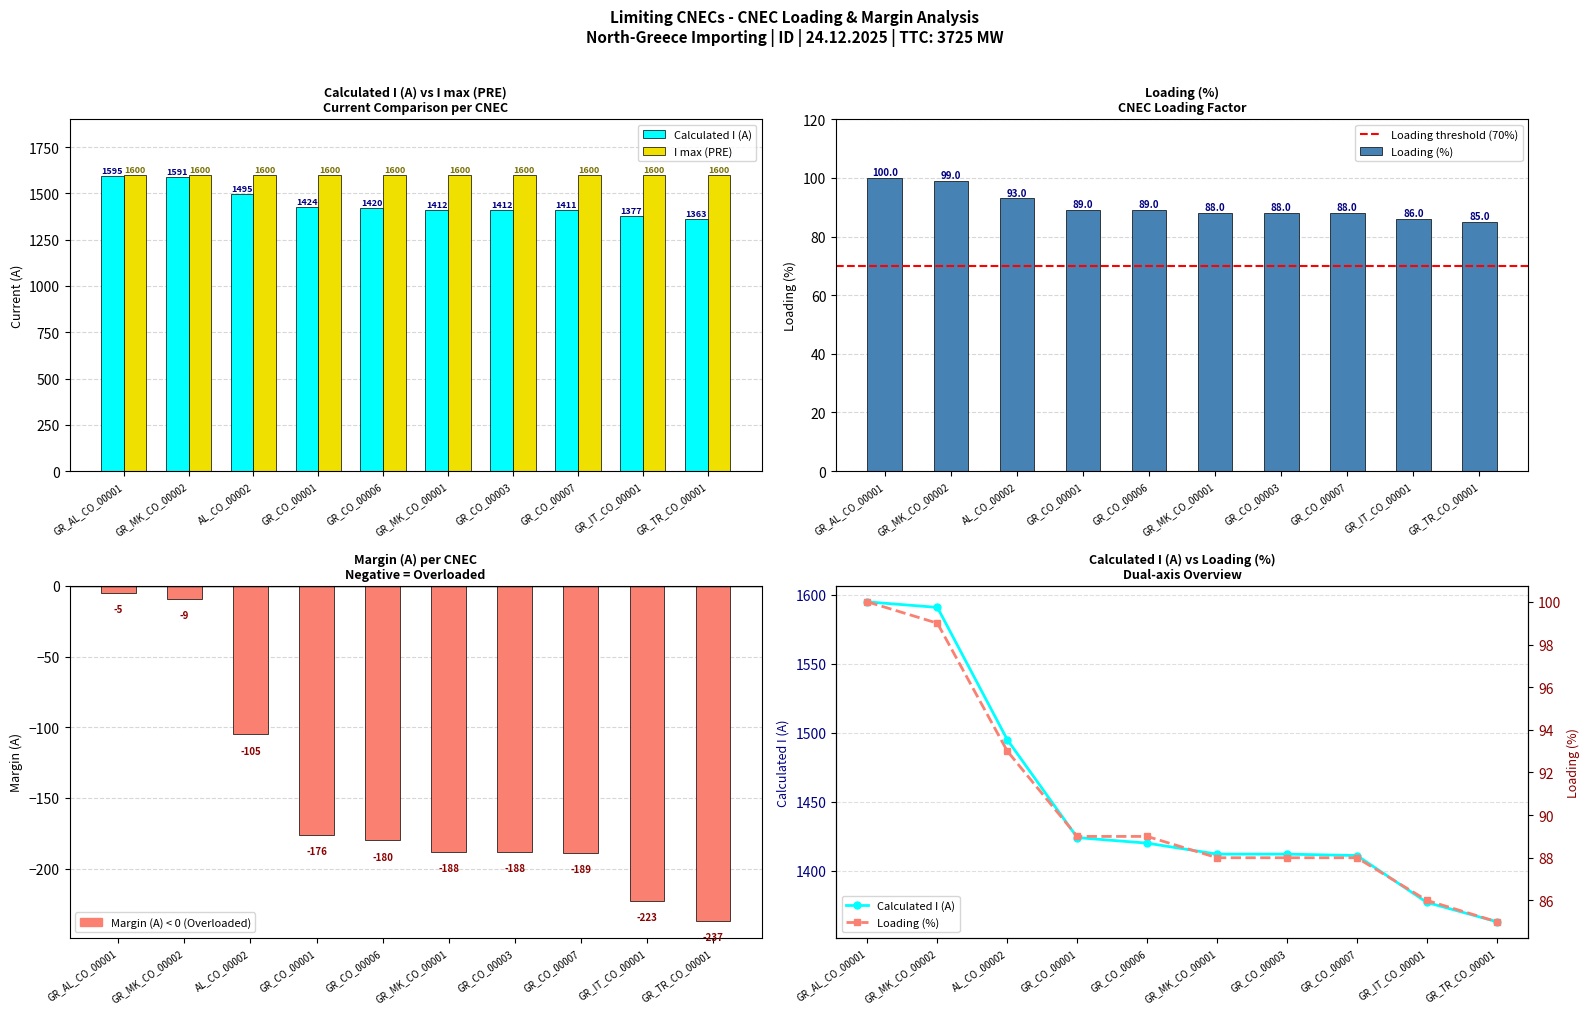

Reading left to right, what are all the values shown in this chart?

Calculated I (A): GR_AL_CO_00001=1595	GR_MK_CO_00002=1591	AL_CO_00002=1495	GR_CO_00001=1424	GR_CO_00006=1420	GR_MK_CO_00001=1412	GR_CO_00003=1412	GR_CO_00007=1411	GR_IT_CO_00001=1377	GR_TR_CO_00001=1363
Margin (A): GR_AL_CO_00001=-5	GR_MK_CO_00002=-9	AL_CO_00002=-105	GR_CO_00001=-176	GR_CO_00006=-180	GR_MK_CO_00001=-188	GR_CO_00003=-188	GR_CO_00007=-189	GR_IT_CO_00001=-223	GR_TR_CO_00001=-237
Loading (%): GR_AL_CO_00001=100	GR_MK_CO_00002=99	AL_CO_00002=93	GR_CO_00001=89	GR_CO_00006=89	GR_MK_CO_00001=88	GR_CO_00003=88	GR_CO_00007=88	GR_IT_CO_00001=86	GR_TR_CO_00001=85